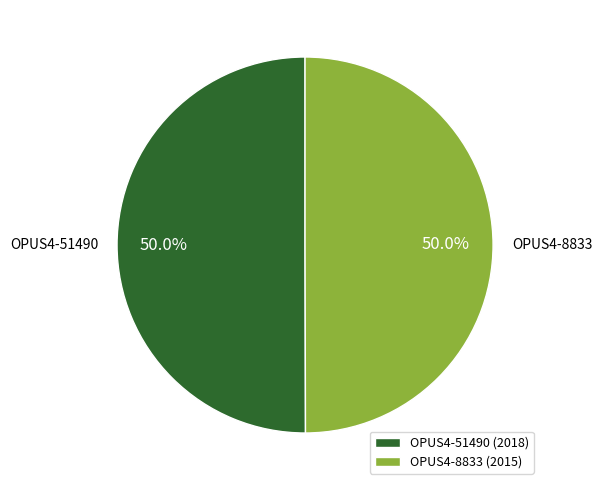

Approximately how many times larger is the value at OPUS4-51490 compared to OPUS4-8833?

1.0